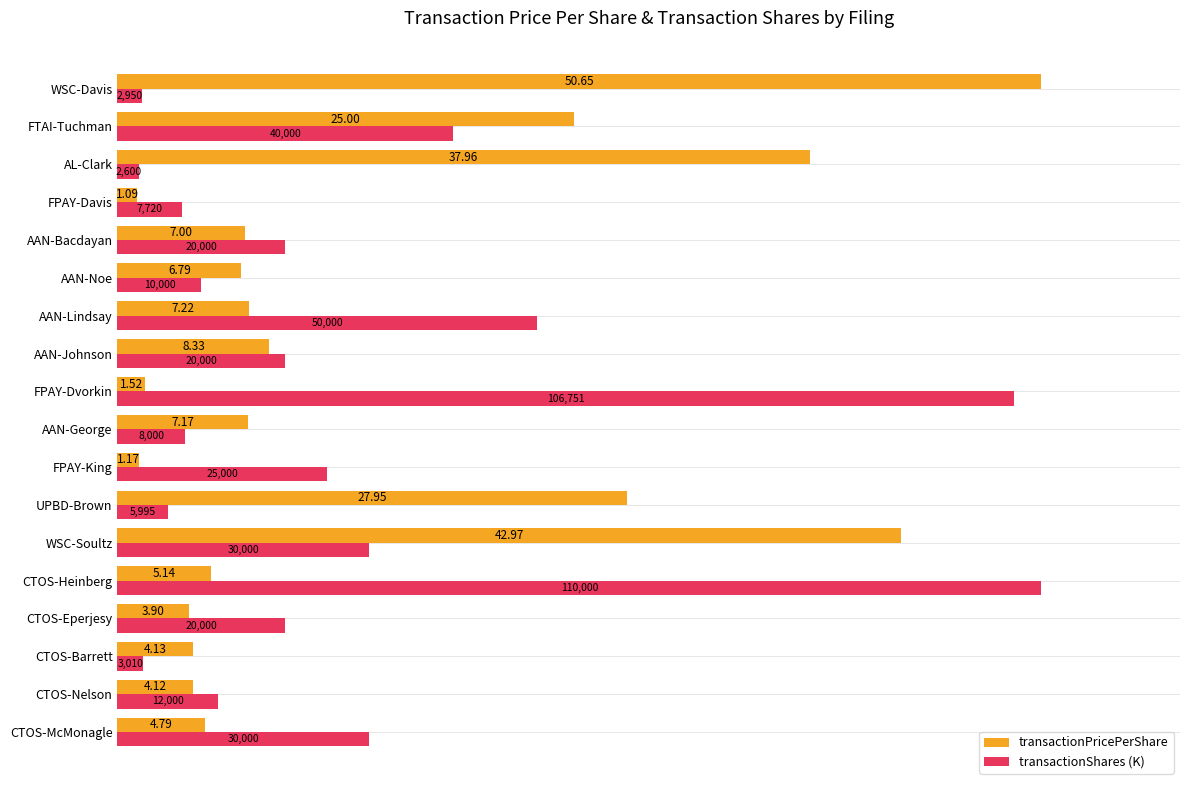

What are all the series names shown in the legend?

transactionPricePerShare, transactionShares (K)